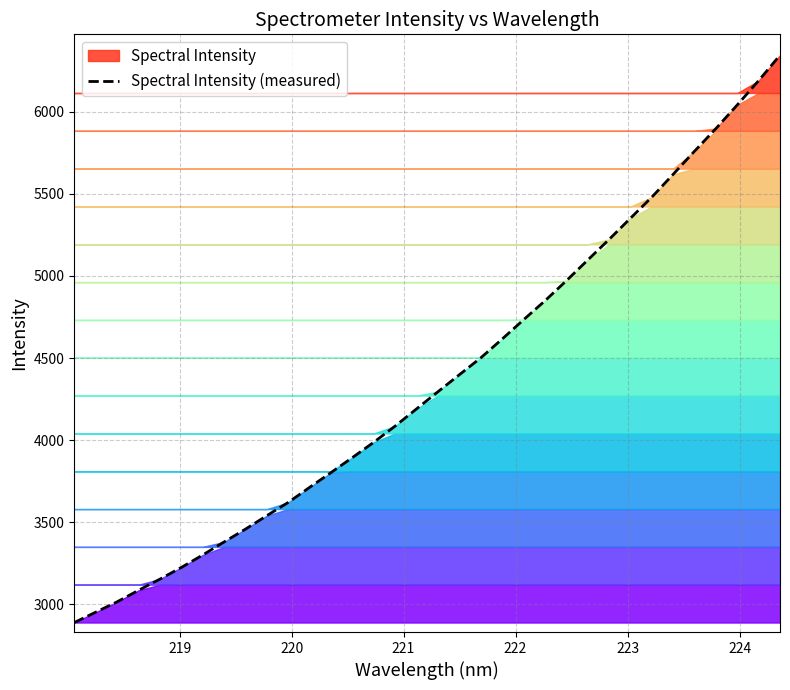

How many lines are shown in the chart?

1